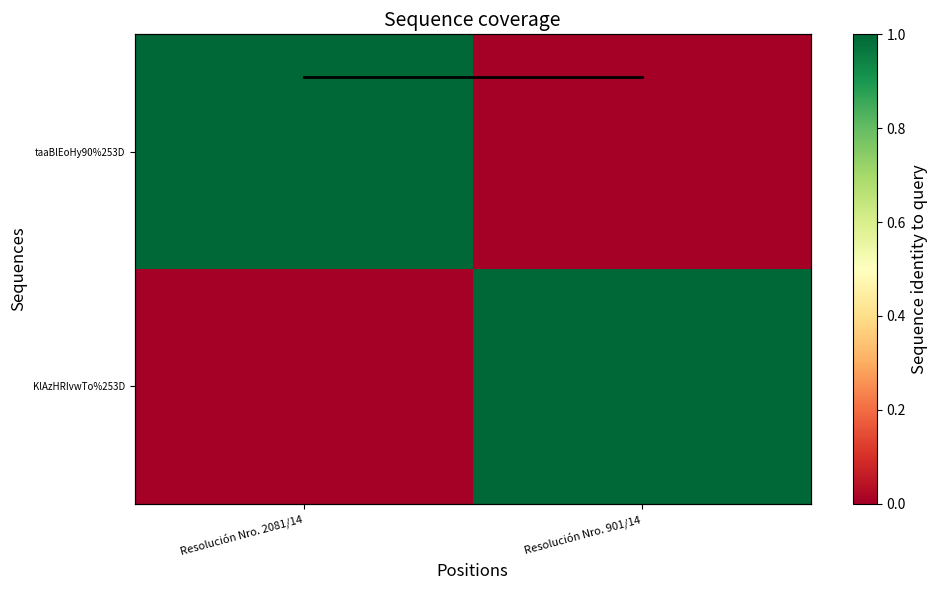

At how many categories does at least one series exceed 16?

2